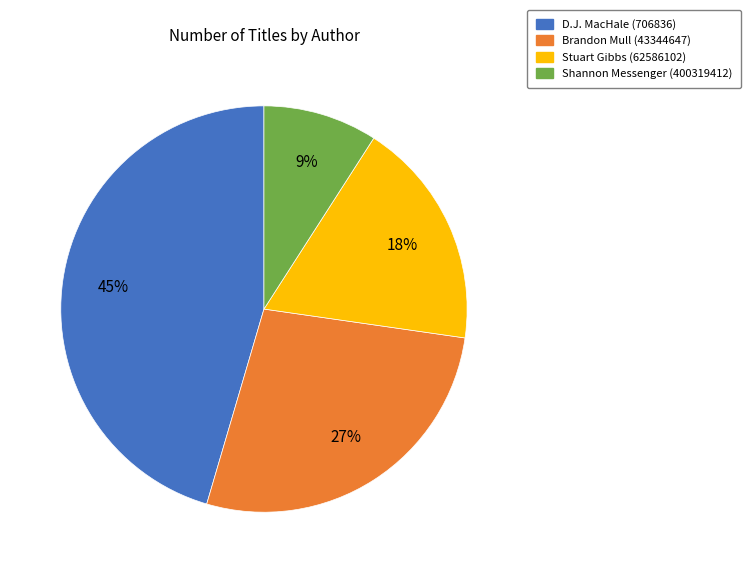

Is there a majority slice in this chart?

No